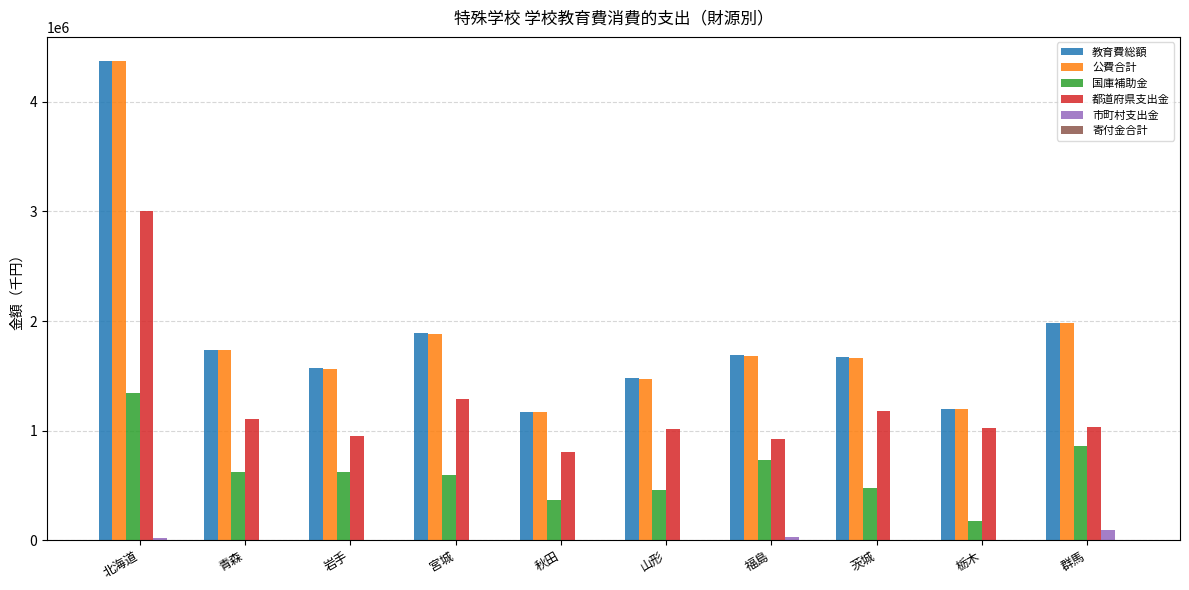

True or false: 公費合計 has a value of 1981441 at 群馬.

True